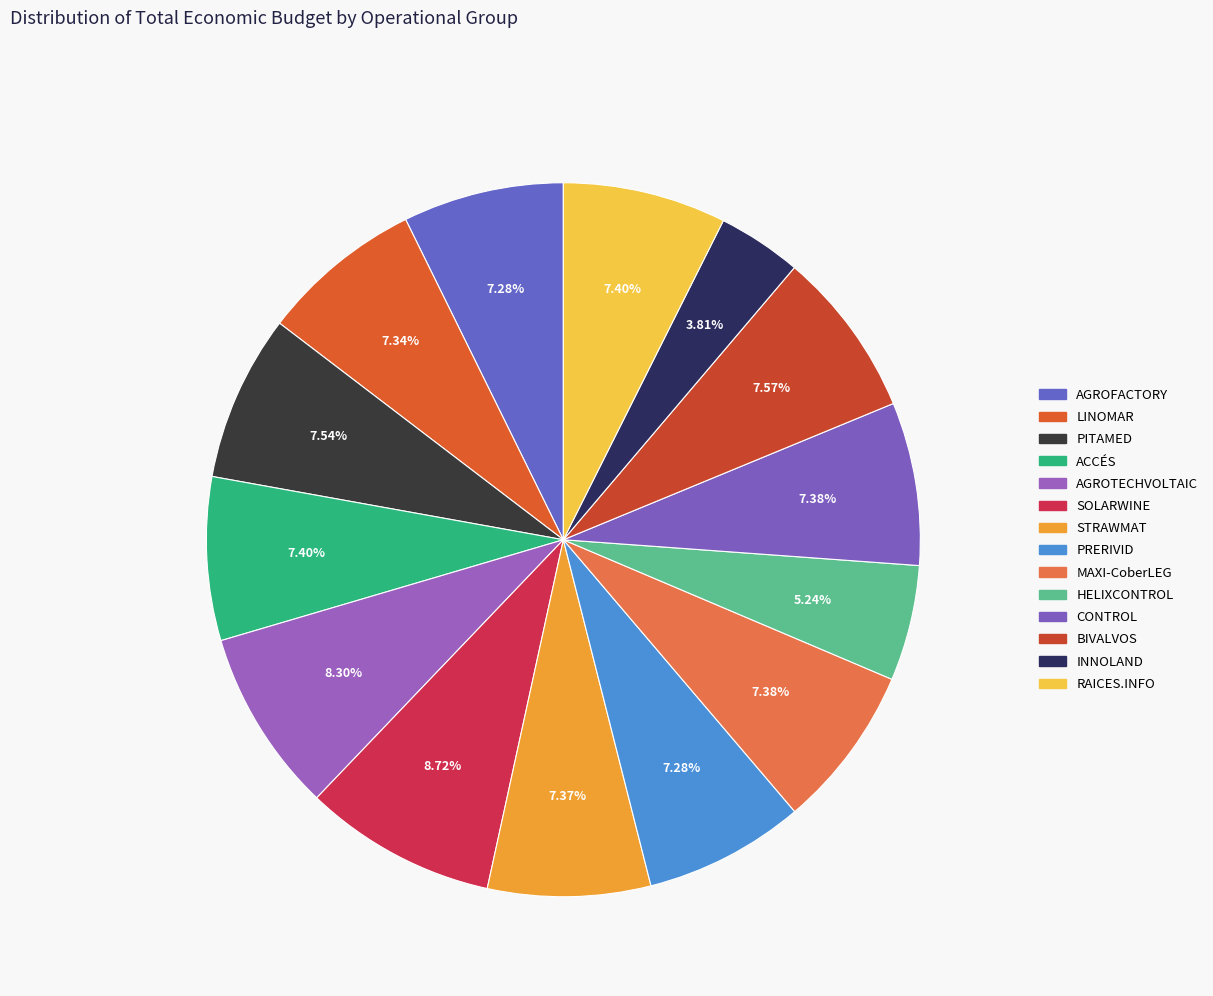

Which slice is the smallest?

INNOLAND